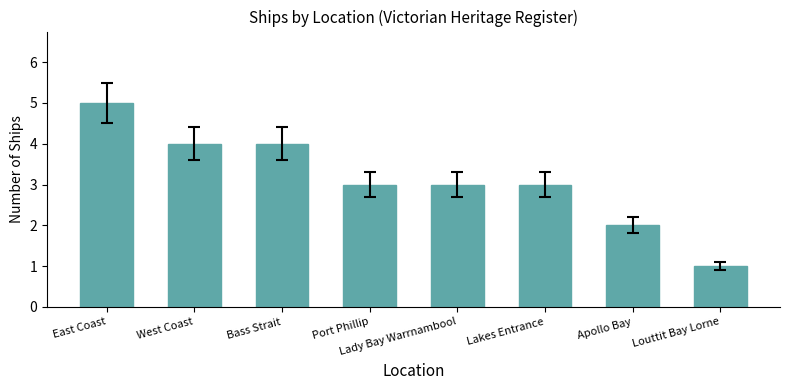

What is the smallest value displayed?

1